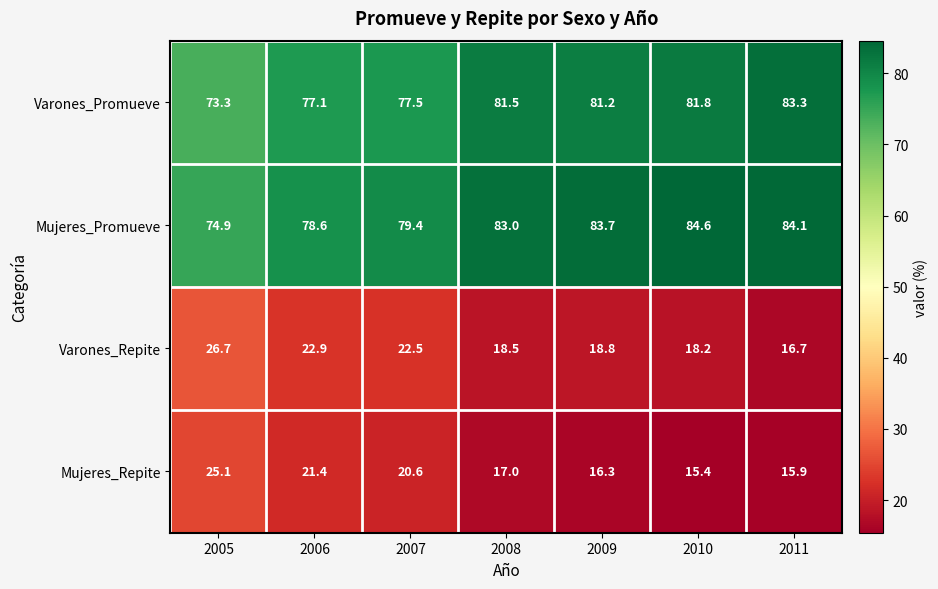

What is the total value across all series at 2011?

200.0